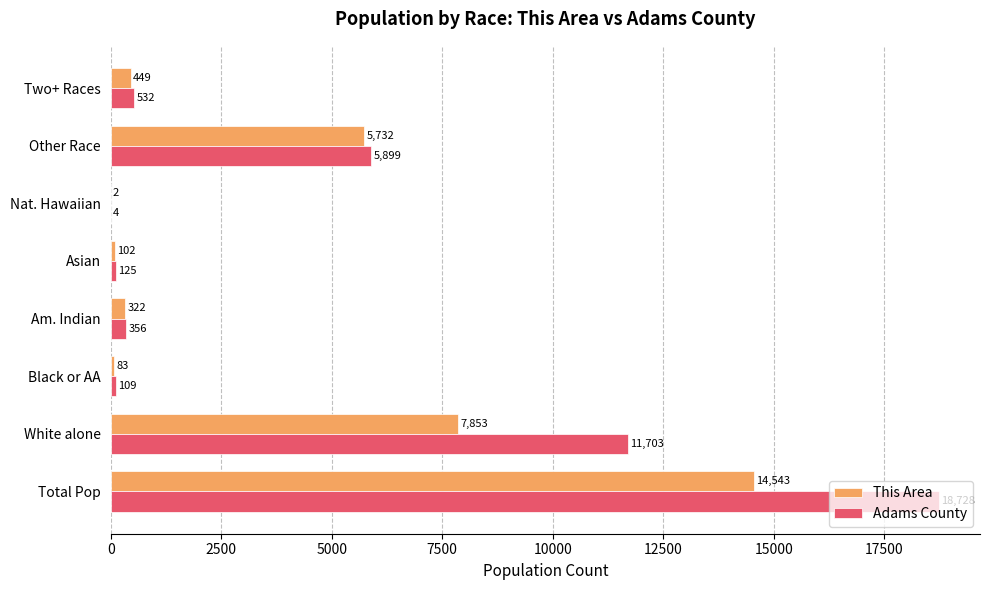

At which label is Adams County closest to 9366?

White alone